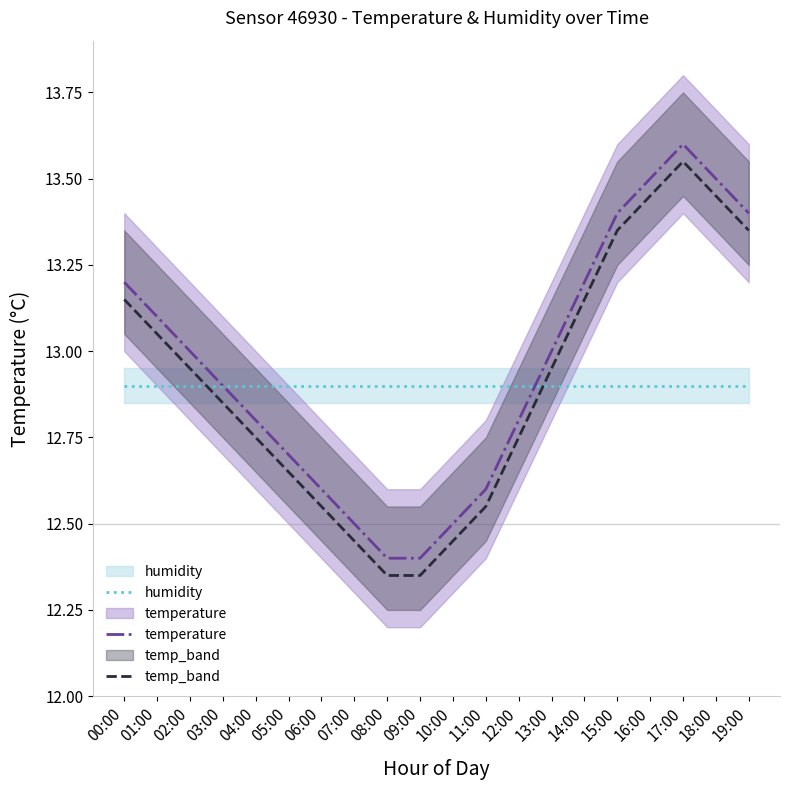

Reading right to left, extract all data points from this chart.

humidity: 19:00=12.9	18:00=12.9	17:00=12.9	16:00=12.9	15:00=12.9	14:00=12.9	13:00=12.9	12:00=12.9	11:00=12.9	10:00=12.9	09:00=12.9	08:00=12.9	07:00=12.9	06:00=12.9	05:00=12.9	04:00=12.9	03:00=12.9	02:00=12.9	01:00=12.9	00:00=12.9
temperature: 19:00=13.4	18:00=13.5	17:00=13.6	16:00=13.5	15:00=13.4	14:00=13.2	13:00=13.0	12:00=12.8	11:00=12.6	10:00=12.5	09:00=12.4	08:00=12.4	07:00=12.5	06:00=12.6	05:00=12.7	04:00=12.8	03:00=12.9	02:00=13.0	01:00=13.1	00:00=13.2
temp_band: 19:00=13.3	18:00=13.4	17:00=13.5	16:00=13.4	15:00=13.3	14:00=13.1	13:00=12.9	12:00=12.8	11:00=12.5	10:00=12.4	09:00=12.3	08:00=12.3	07:00=12.4	06:00=12.5	05:00=12.6	04:00=12.8	03:00=12.8	02:00=12.9	01:00=13.0	00:00=13.1